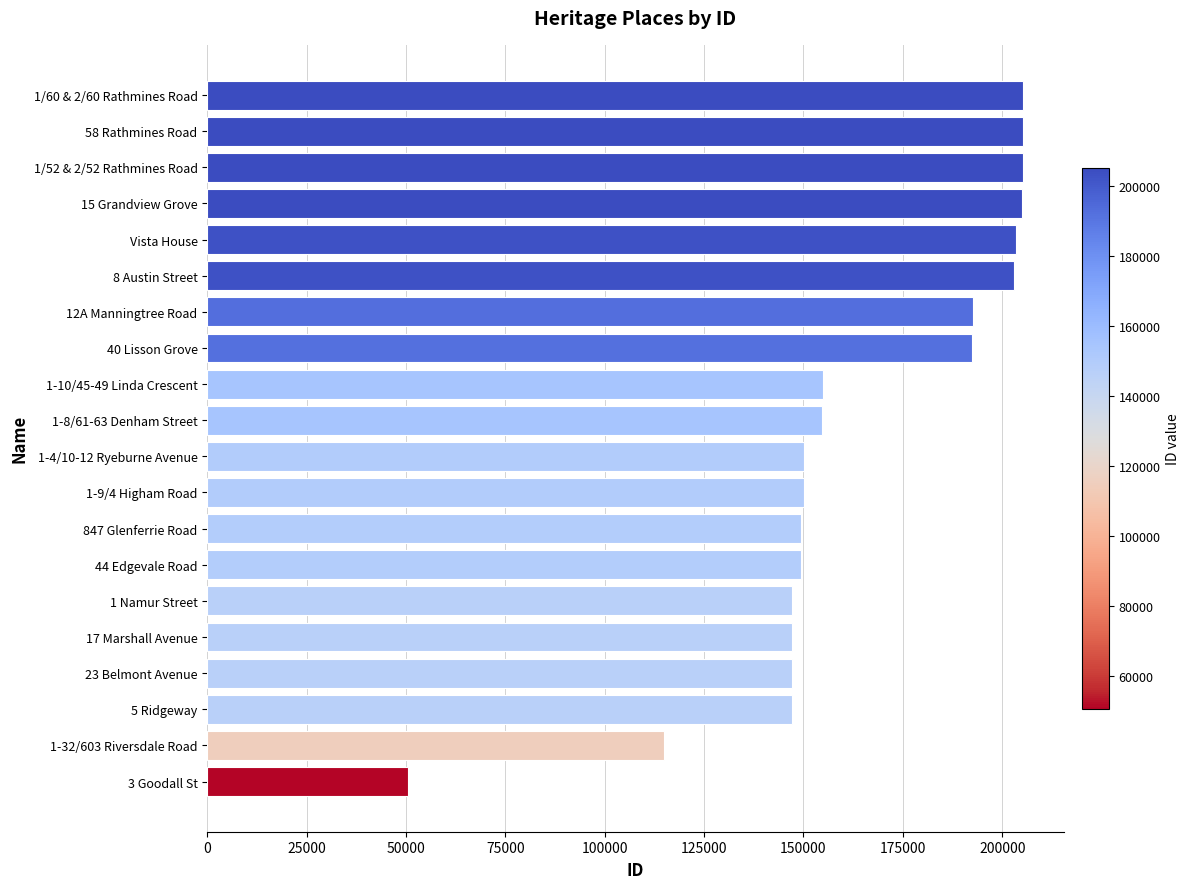

At which label is the value closest to 127892?

1-32/603 Riversdale Road